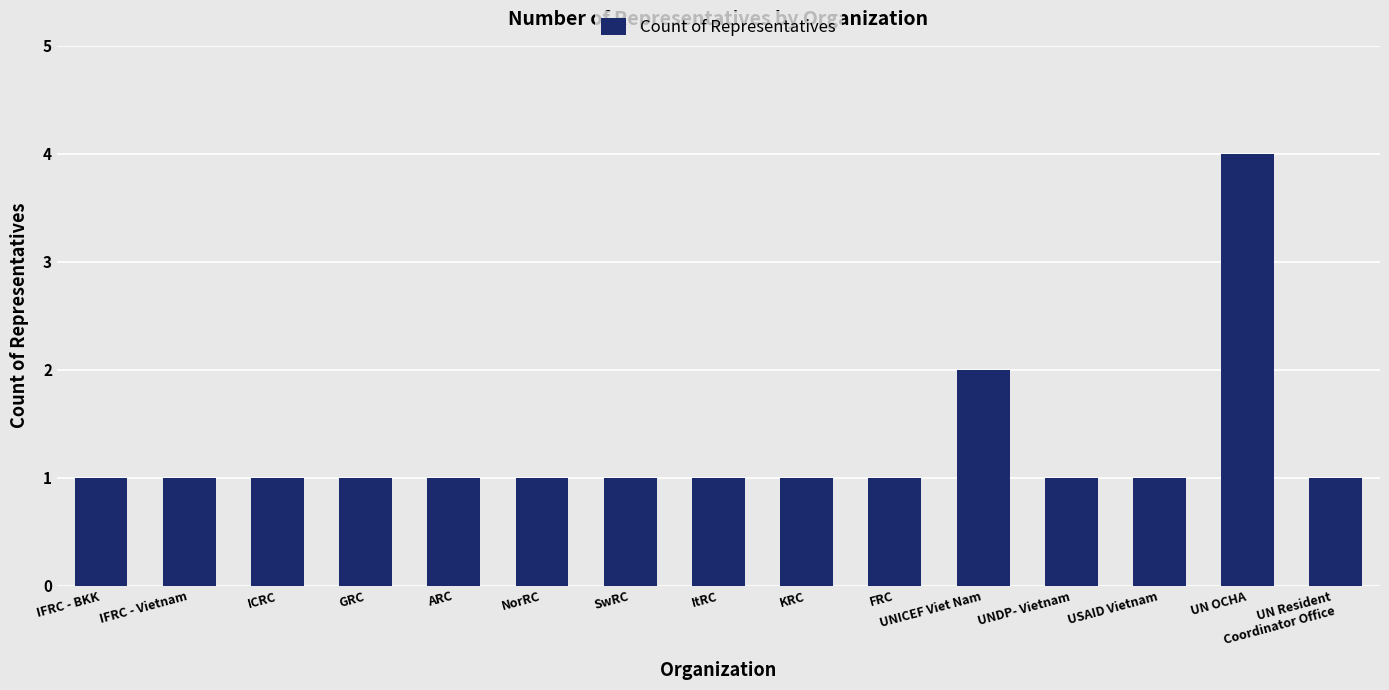

What is the difference between the maximum and minimum values?

3